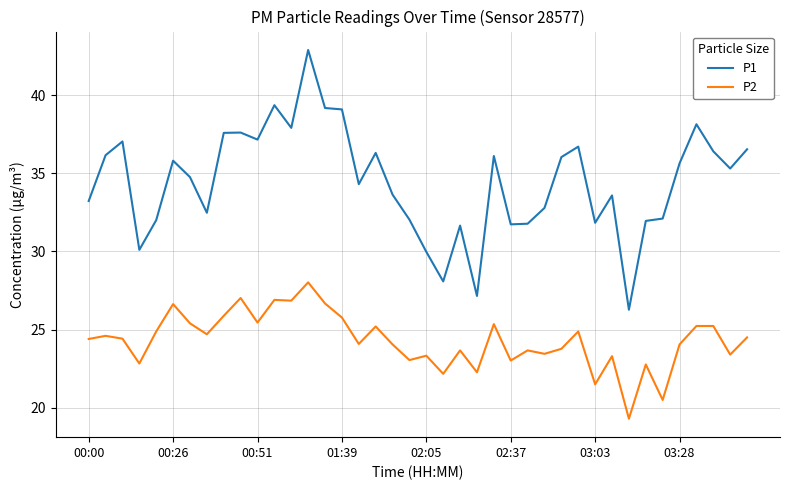

List the series in order of their overall mean, lowest first.

P2, P1